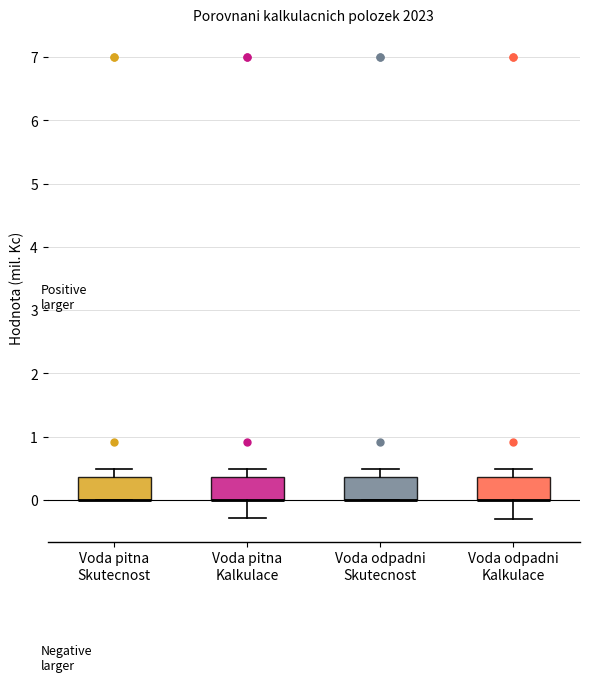

Reading left to right, read every box against the y-axis: the position of its median line, the range the box covers, and the ends of its whiskers. The values are not printed on the chart, so give them approximately, as read against the axis.

Voda pitna Skutecnost: median 0.0 (drawn on the box's lower edge), box 0.0 to 0.4, whiskers 0.0 to 0.5
Voda pitna Kalkulace: median 0.0 (drawn on the box's lower edge), box 0.0 to 0.4, whiskers -0.3 to 0.5
Voda odpadni Skutecnost: median 0.0 (drawn on the box's lower edge), box 0.0 to 0.4, whiskers 0.0 to 0.5
Voda odpadni Kalkulace: median 0.0 (drawn on the box's lower edge), box 0.0 to 0.4, whiskers -0.3 to 0.5